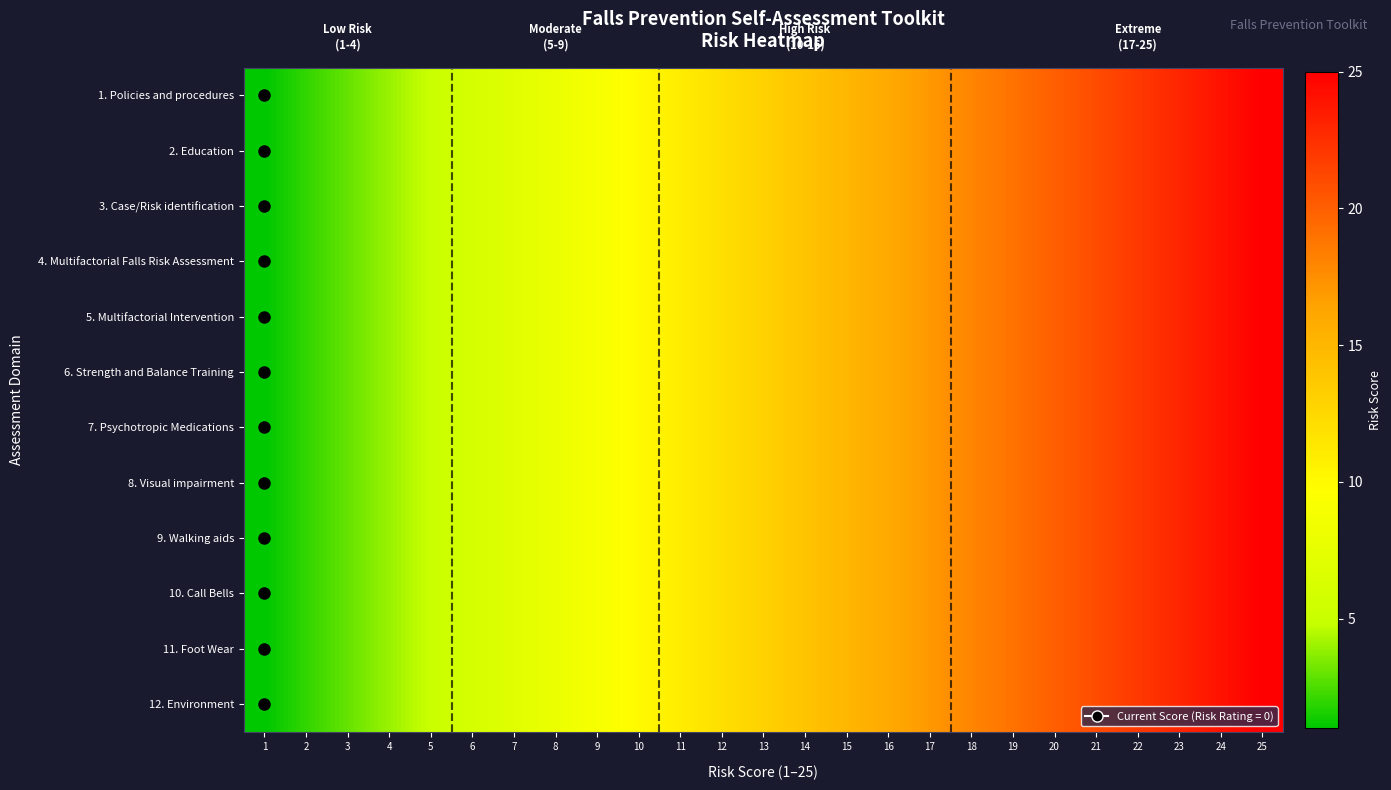

What is the maximum value shown in the chart?

25